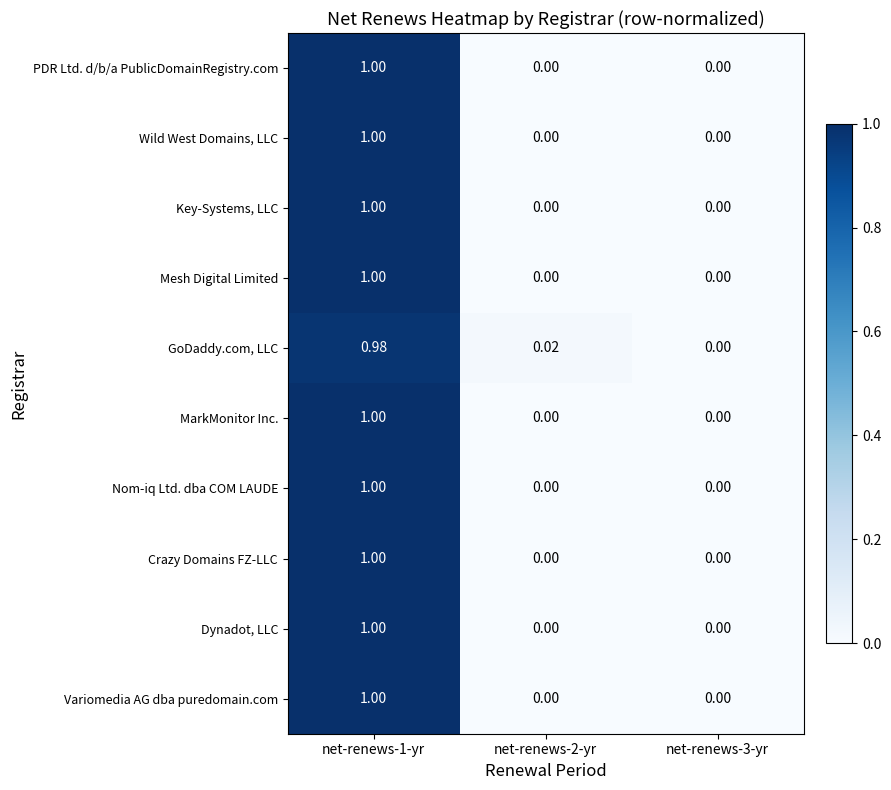

Is the value of Dynadot, LLC at net-renews-1-yr greater than the value of Mesh Digital Limited at net-renews-2-yr?

Yes